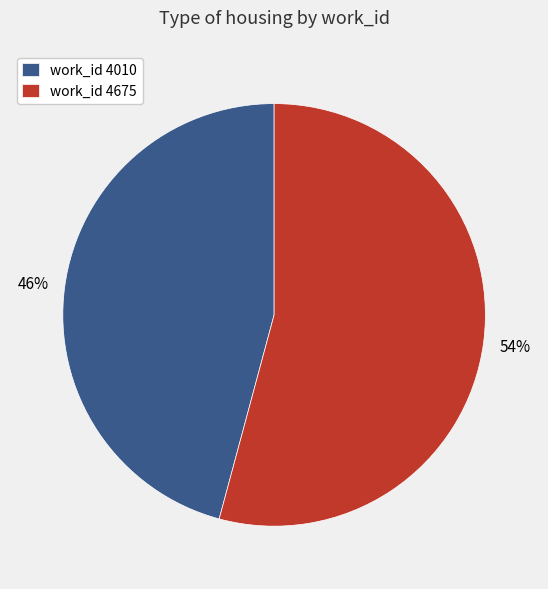

Count the number of slices in the pie.

2